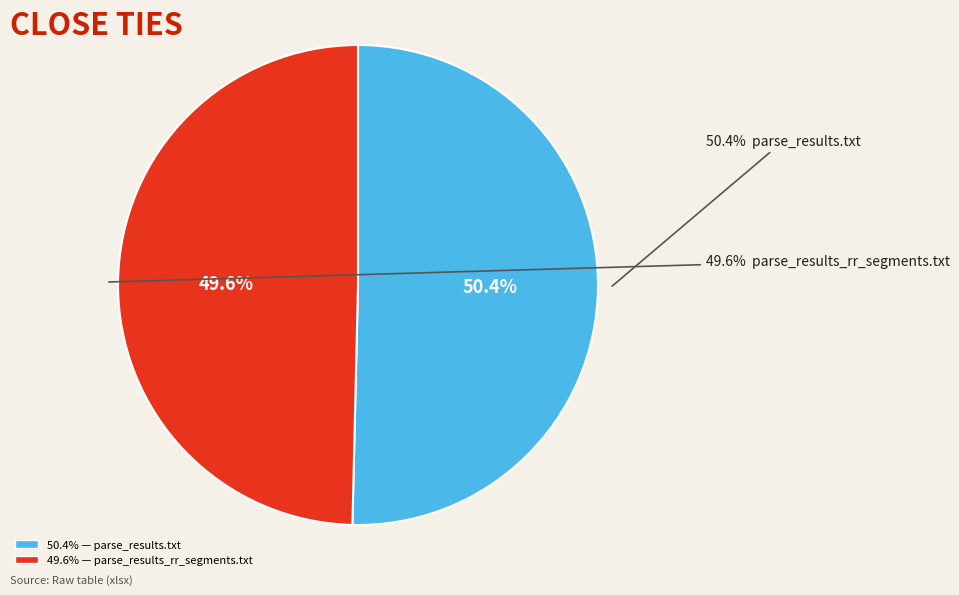

True or false: parse_results.txt accounts for 59% of the total.

False